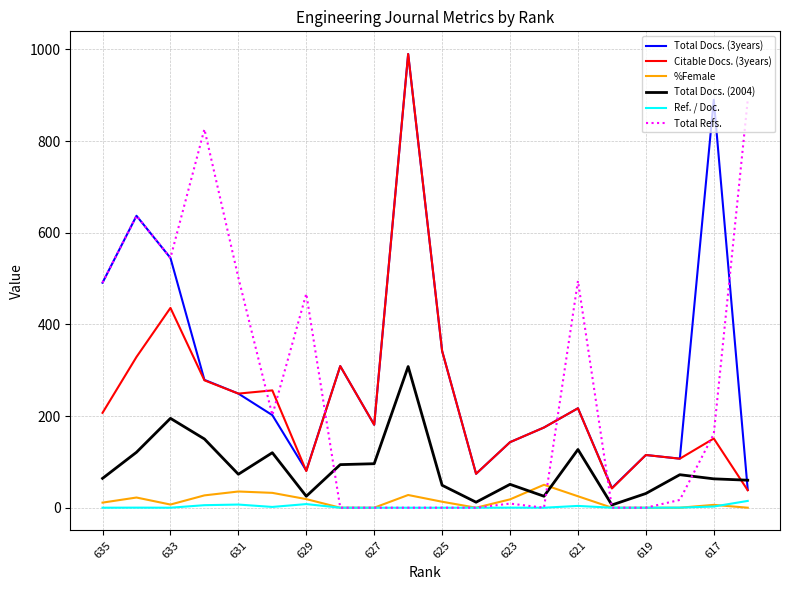

How many categories are shown in the chart?

20